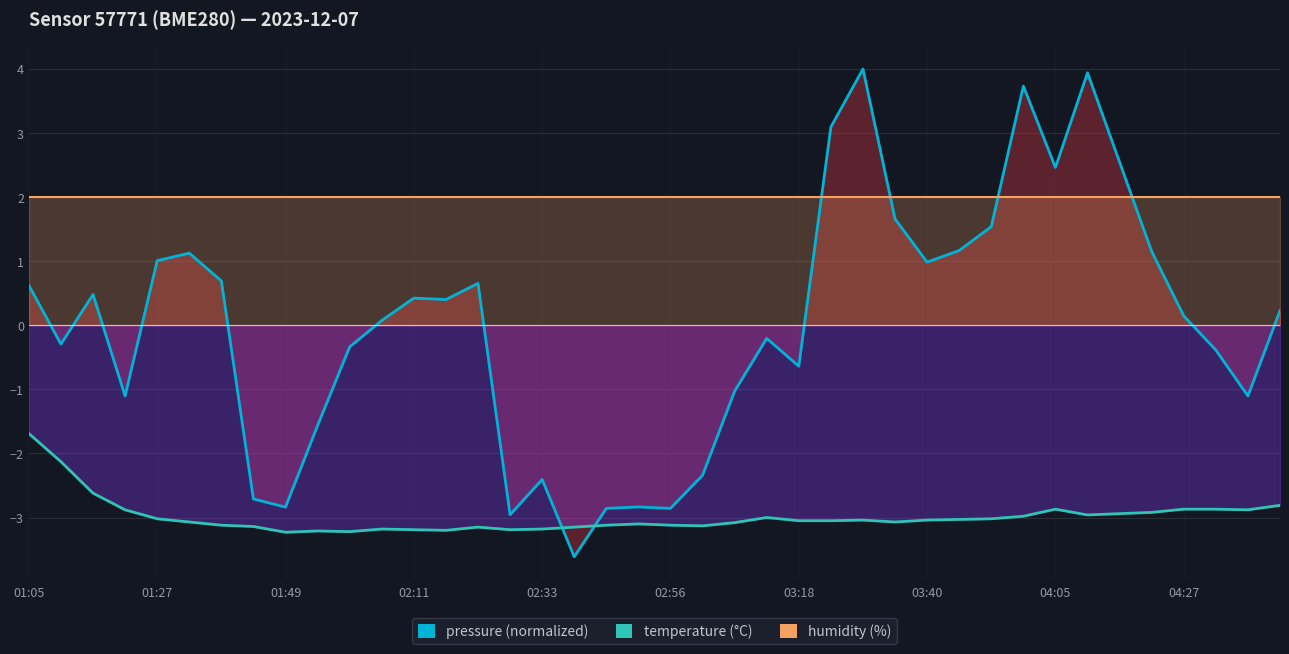

What is the approximate value of humidity at 03:18?

2.0